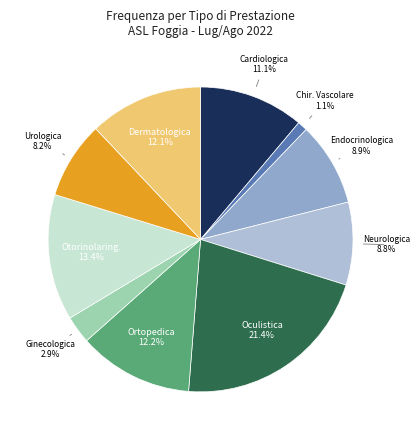

Combined, do Otorinolaring. and Oculistica account for over 50%?

No